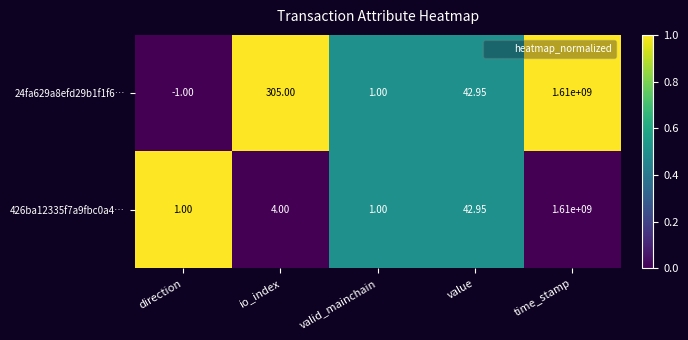

Rank the categories by 24fa629a8efd29b1f1f6… value from highest to lowest.

time_stamp, io_index, value, valid_mainchain, direction